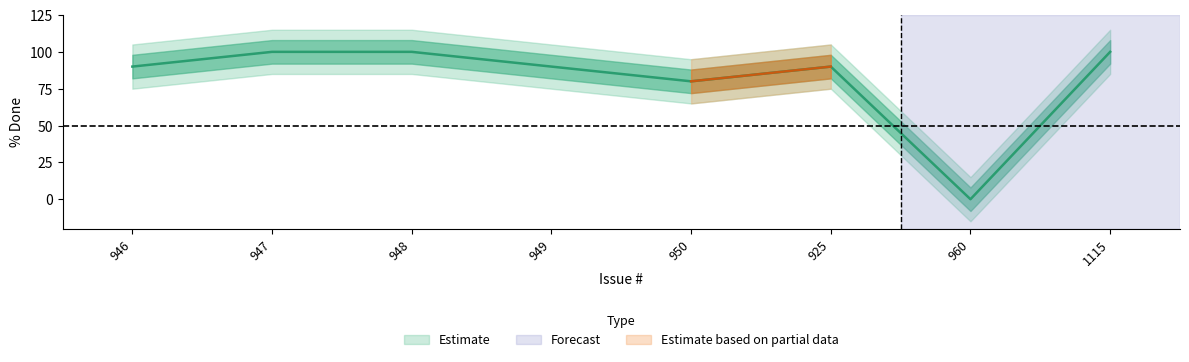

Reading left to right, transcribe all the data shown in this chart.

90	100	100	90	80	90	0	100